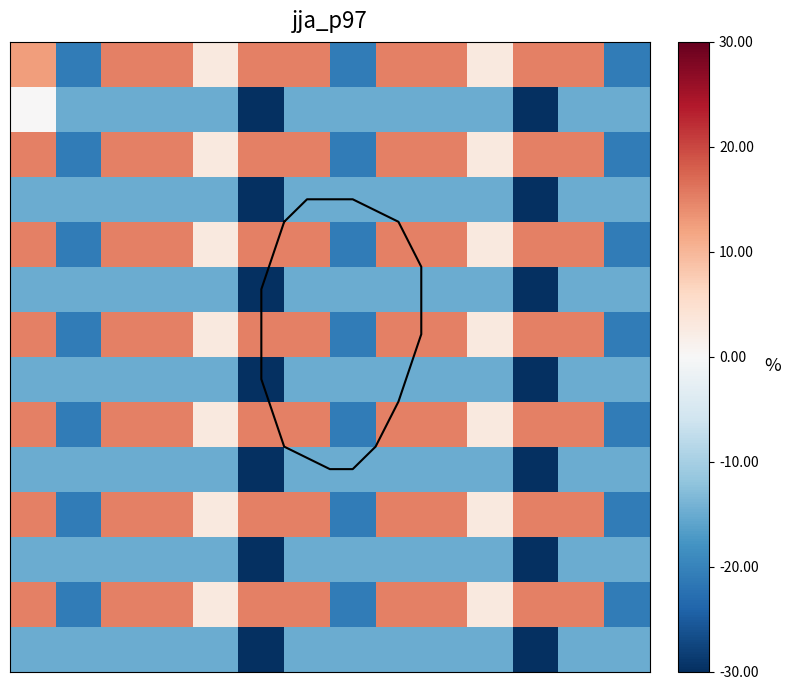

What is the difference between the highest and lowest values at 3?

30.0